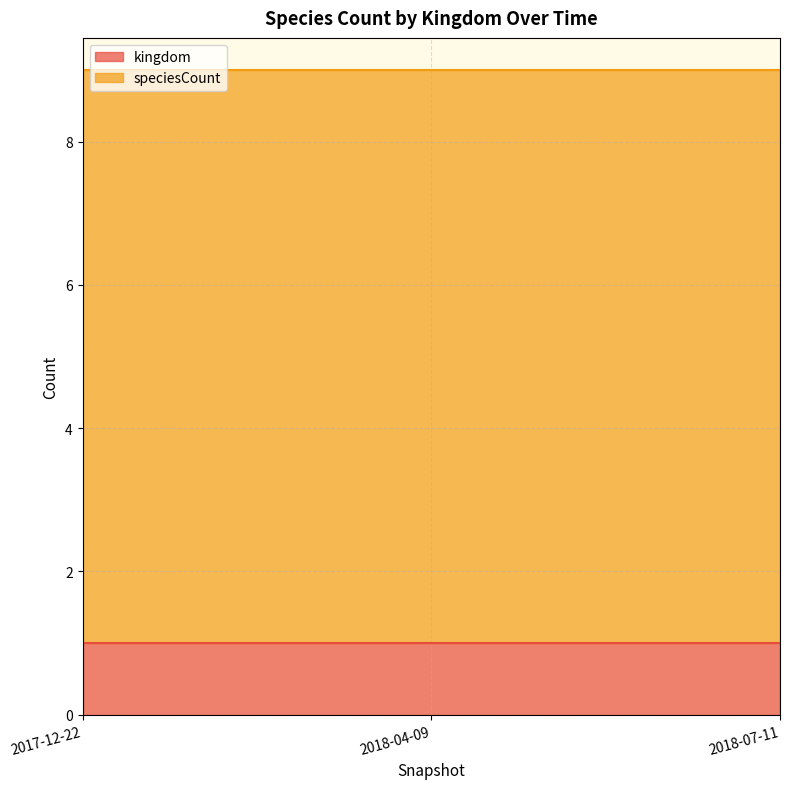

Count the number of categories in the chart.

3